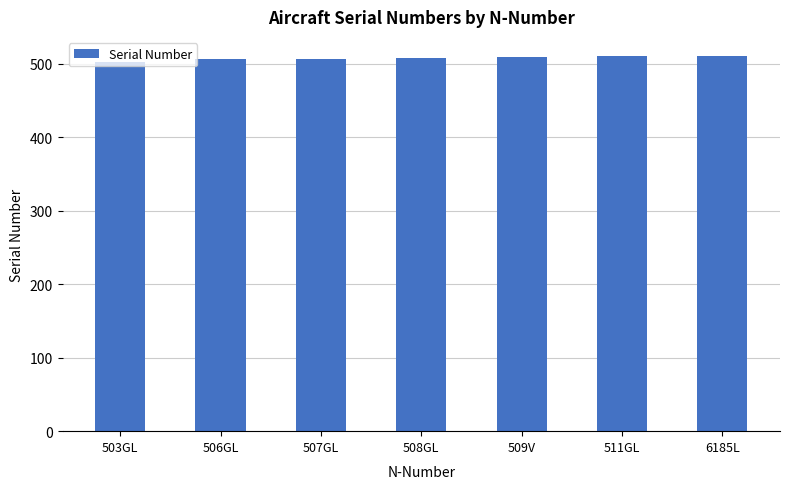

What is the greatest value displayed?

511